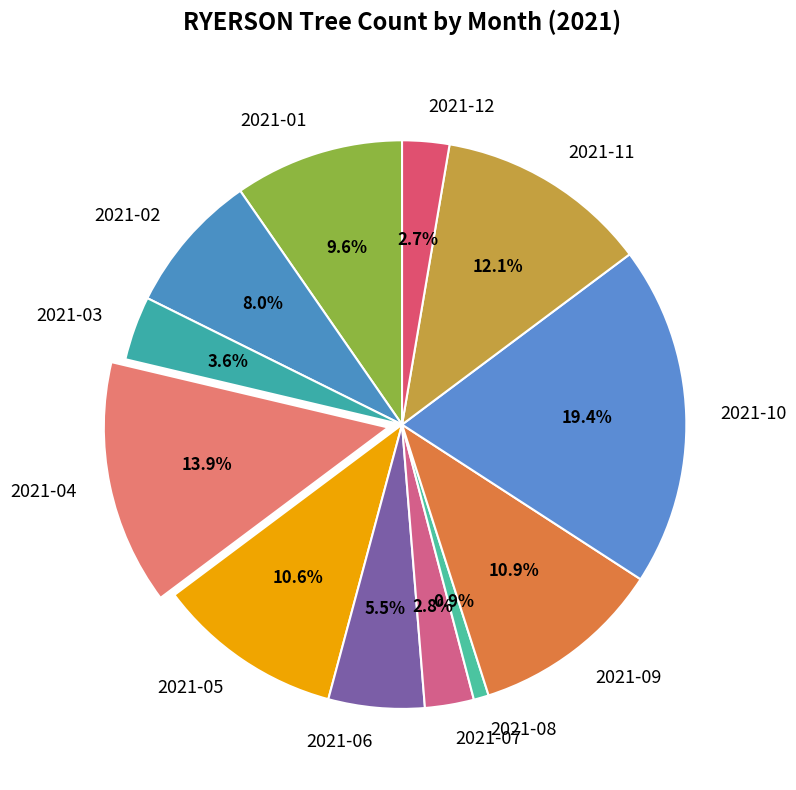

Approximately how many times larger is the value at 2021-01 compared to 2021-12?

3.6